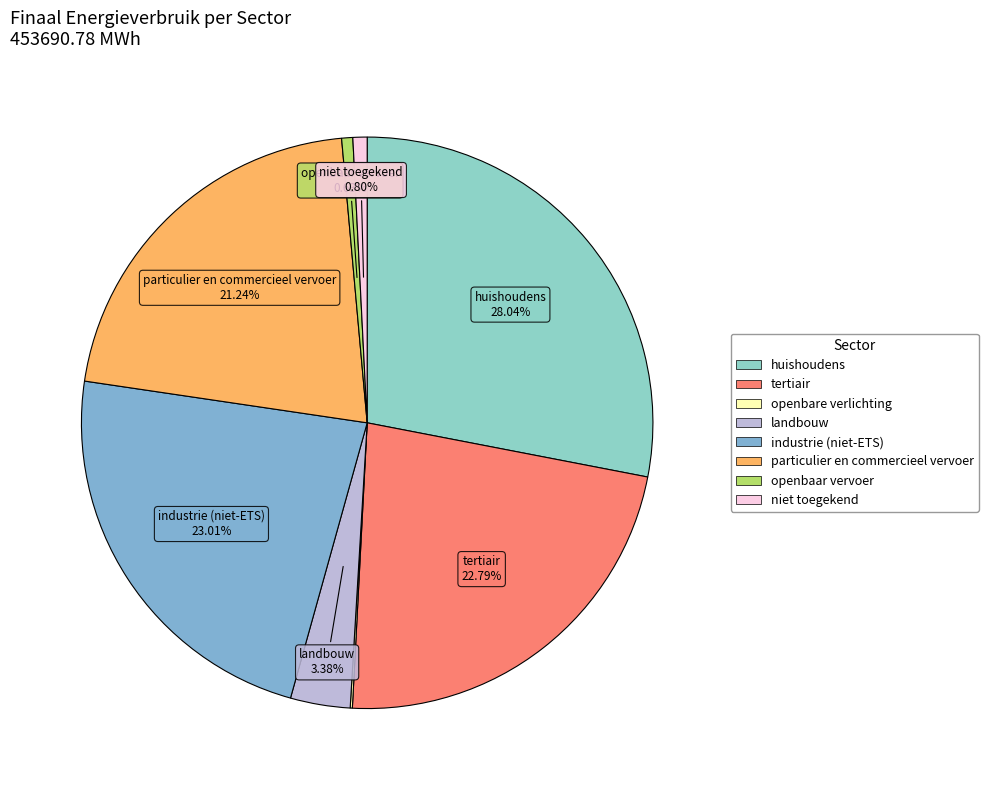

Which slice is the largest?

huishoudens